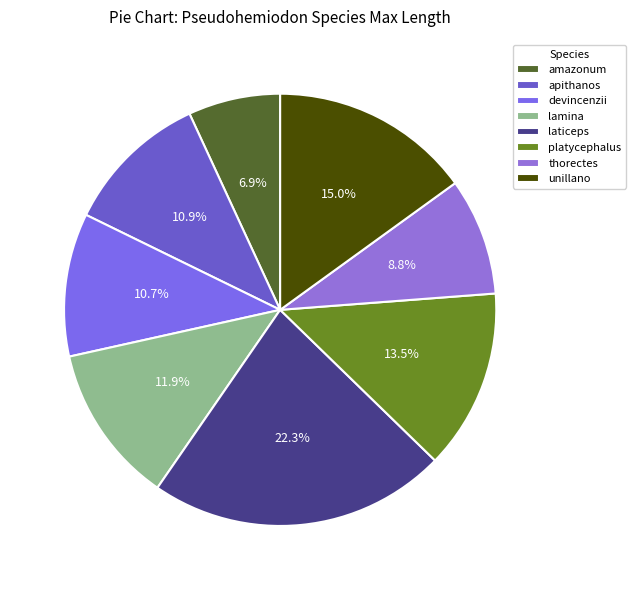

To the nearest percent, what is the difference between the amazonum and devincenzii slice percentages?

4%